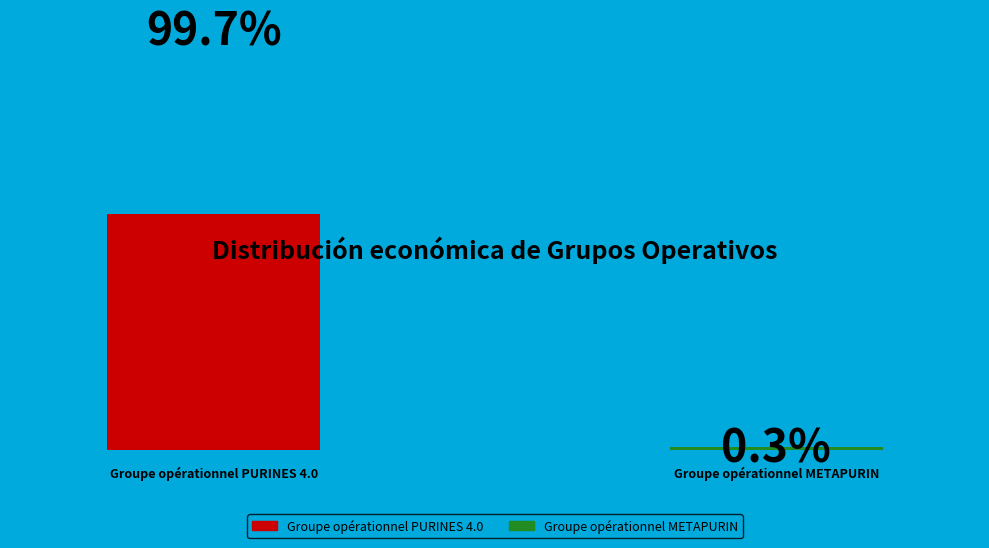

Which slice is the largest?

Groupe opérationnel PURINES 4.0